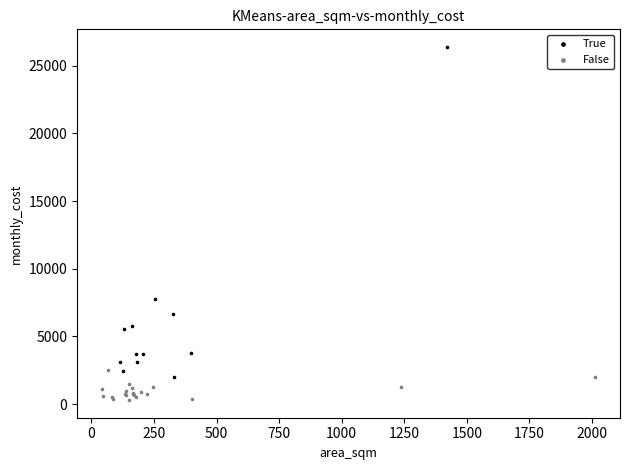

Which series contains the highest Y value?

True